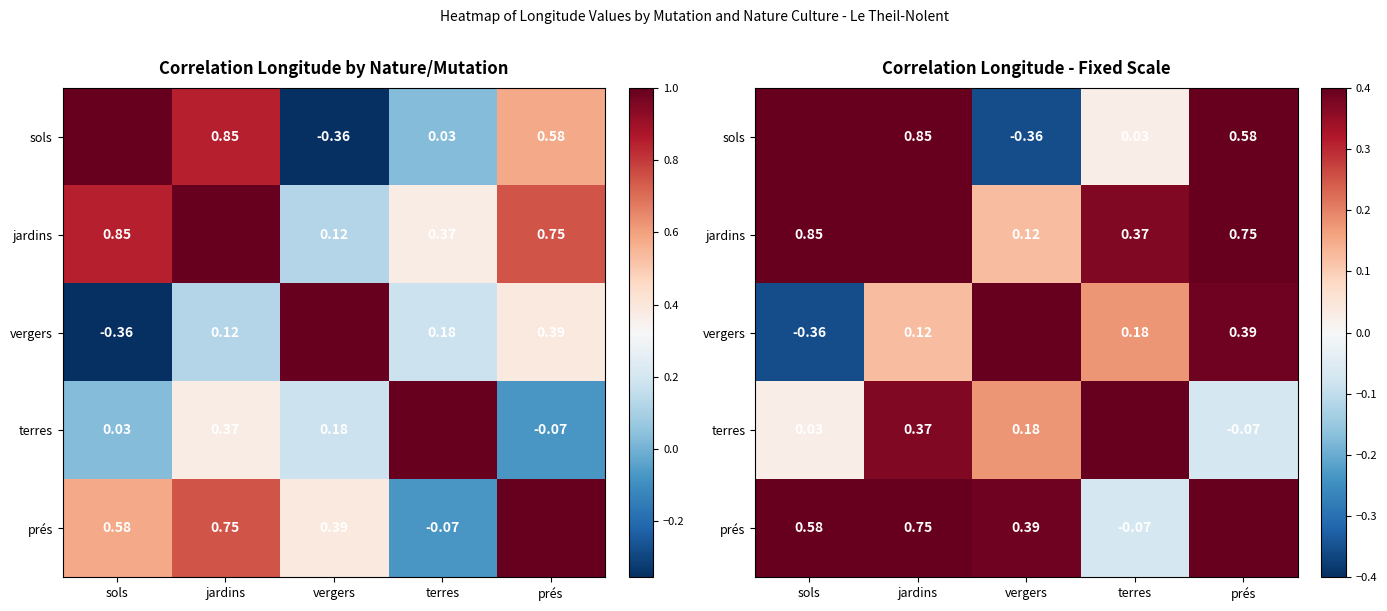

Rank the categories by prés value from lowest to highest.

terres, vergers, sols, jardins, prés